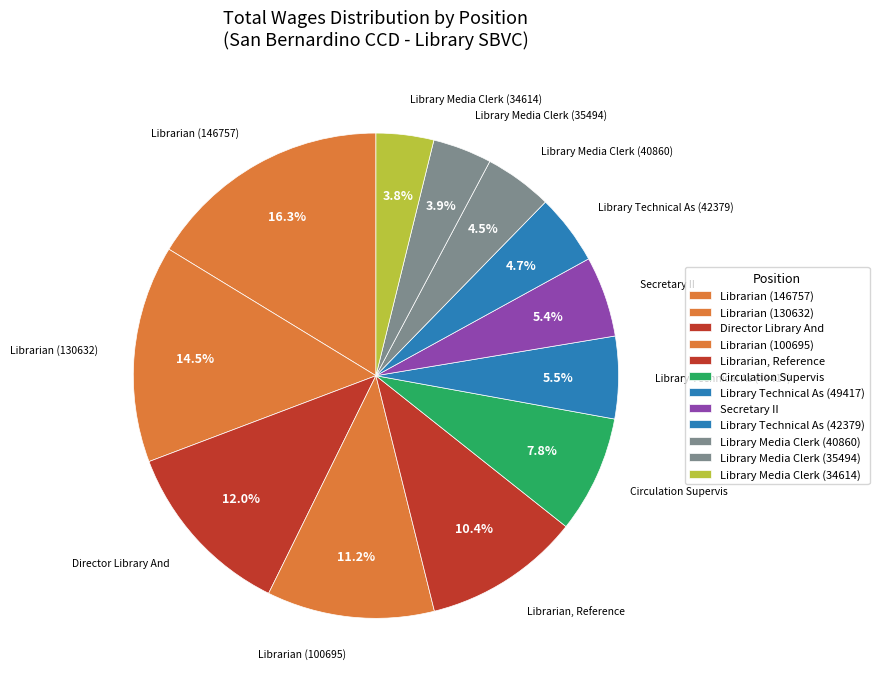

Count the number of slices in the pie.

12